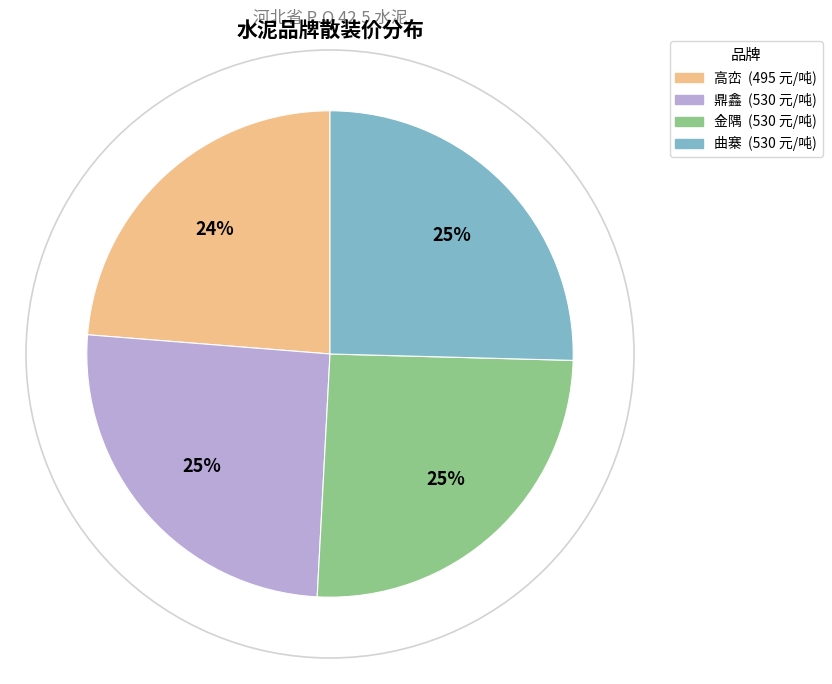

Which category has the smallest portion of the pie?

高峦